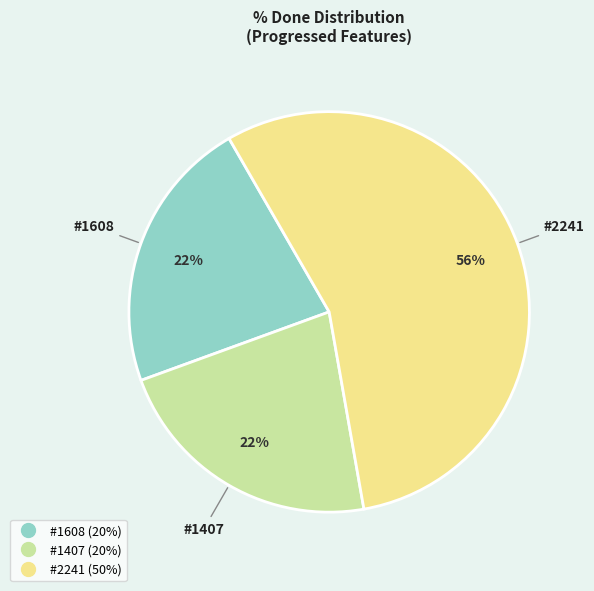

Is there a majority slice in this chart?

Yes